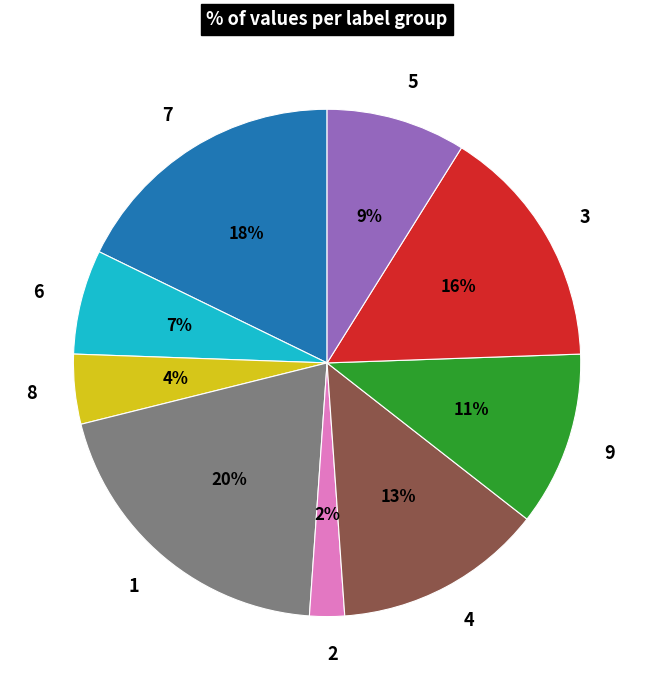

To the nearest percent, what is the average slice percentage?

11%